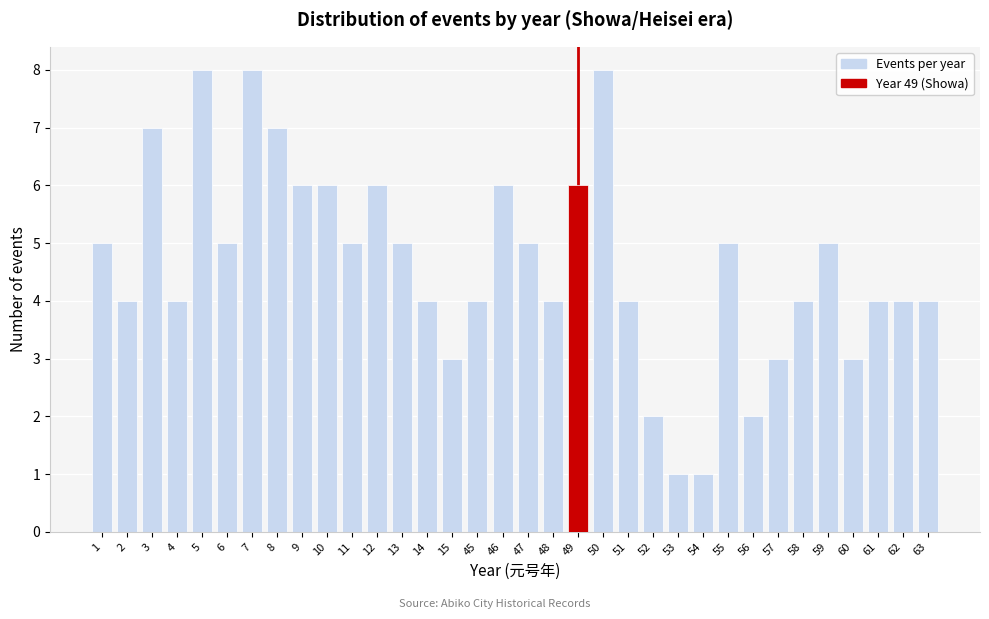

What is the ratio of the value at 58 to the value at 50?

0.5